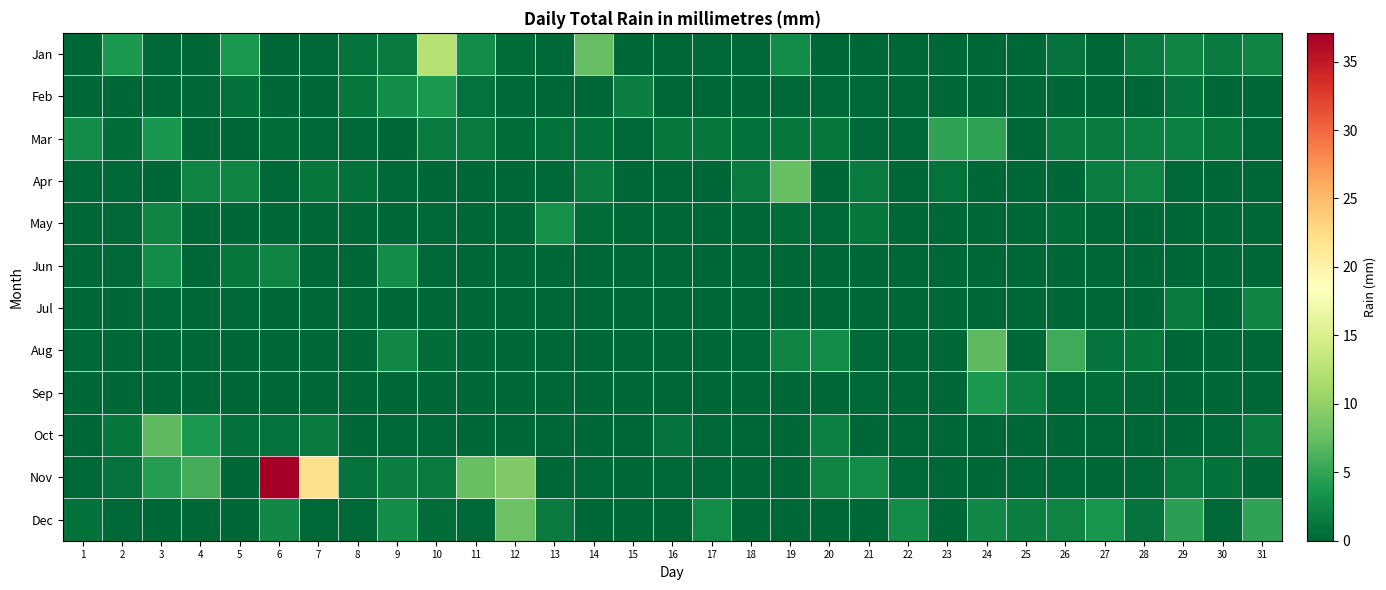

What is the difference between the highest and lowest values at 6?

37.1